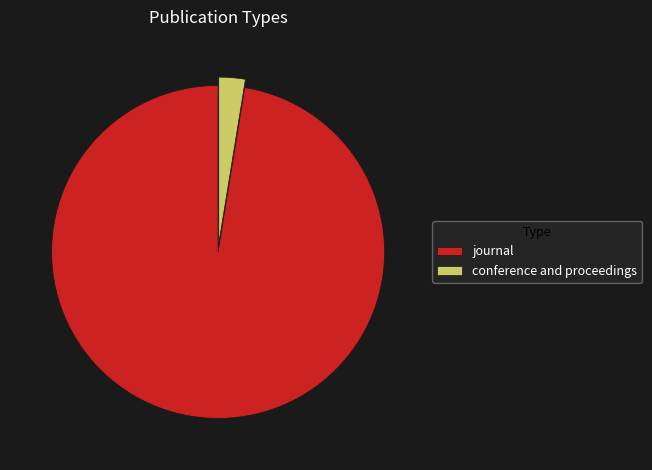

How many slices are in this pie chart?

2